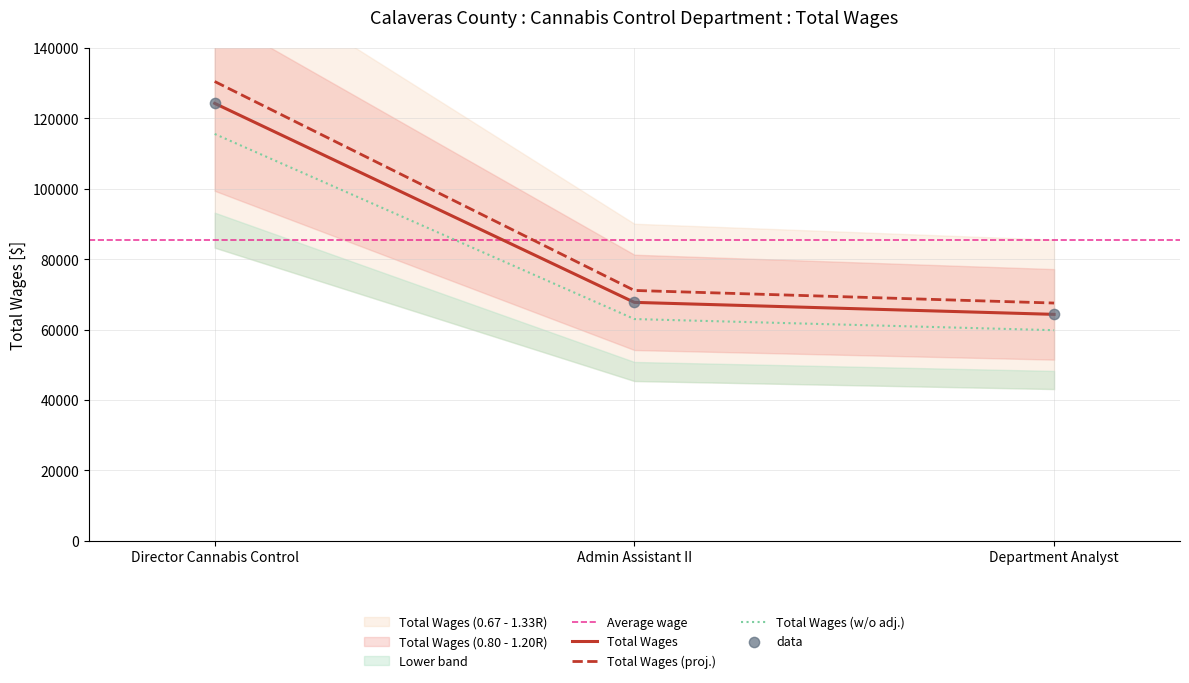

What is the ratio of the value at Department Analyst to the value at Director Cannabis Control?

0.5